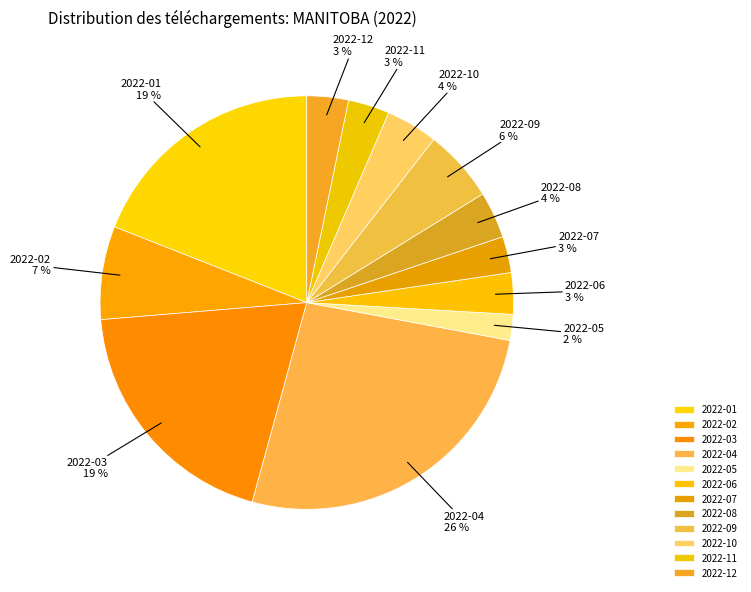

What percentage is the 2022-06 slice, to the nearest percent?

3%